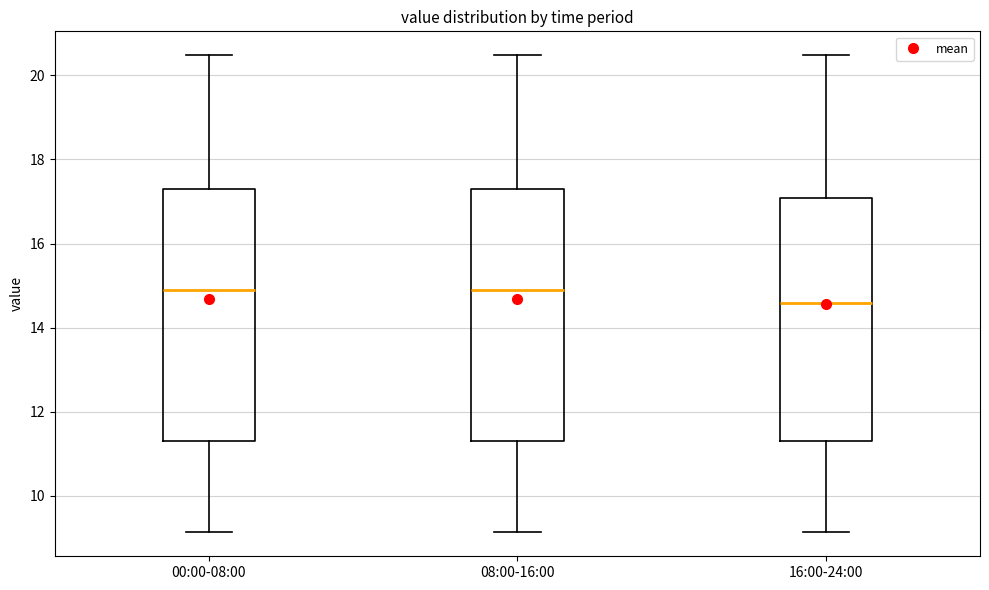

Reading left to right, read every box against the y-axis: the position of its median line, the range the box covers, and the ends of its whiskers. The values are not printed on the chart, so give them approximately, as read against the axis.

00:00-08:00: median 14.8, box 11.2 to 17.4, whiskers 9.2 to 20.4
08:00-16:00: median 14.8, box 11.2 to 17.4, whiskers 9.2 to 20.4
16:00-24:00: median 14.6, box 11.2 to 17.0, whiskers 9.2 to 20.4